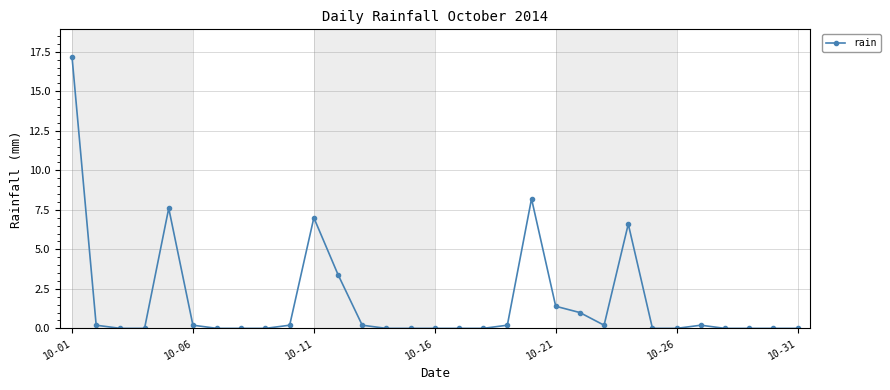

What is the average value?

1.7